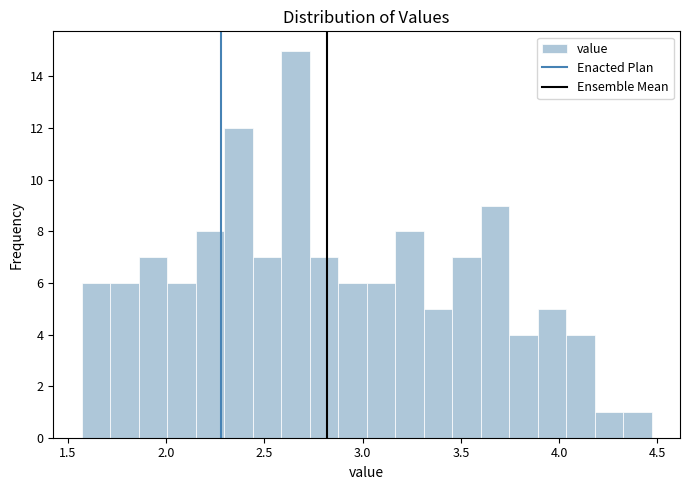

Around what value on the x-axis is the tallest bar? Give the approximate position of its centre, as read against the axis.

2.65